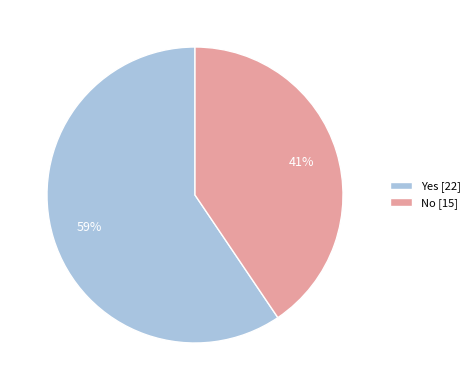

What percentage is the No slice, to the nearest percent?

41%